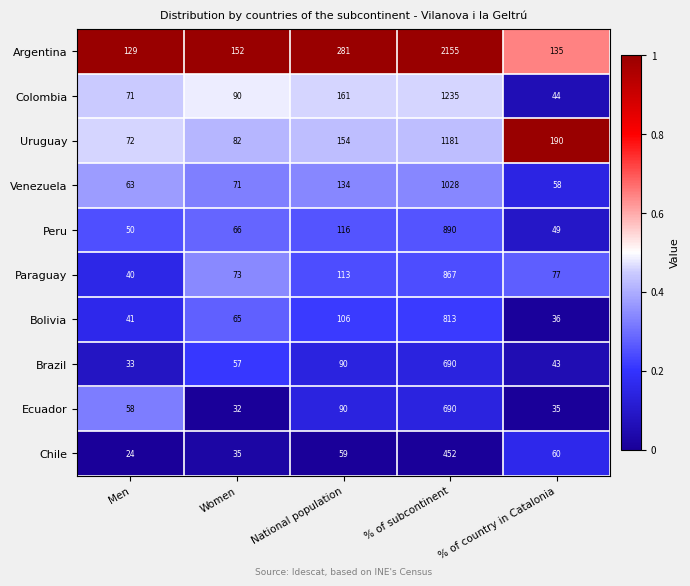

At which category is the sum across all series the highest?

% of subcontinent